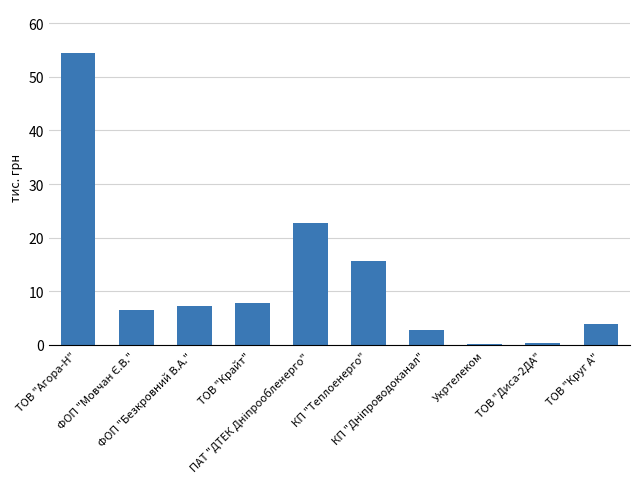

What is the sum of all values?

121.6